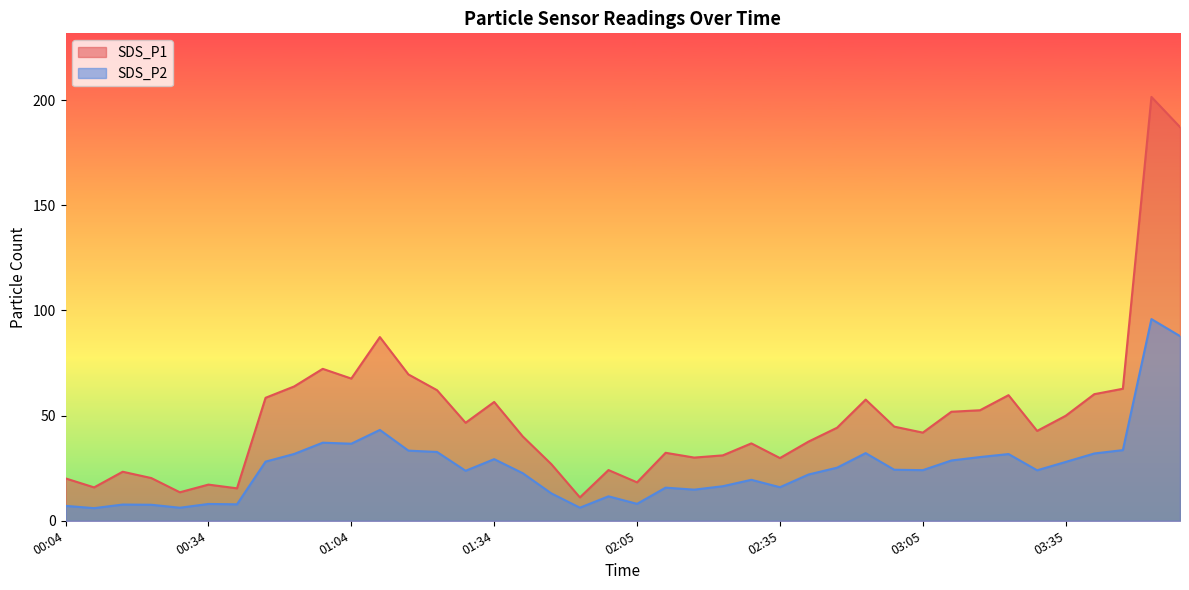

True or false: SDS_P2 has more than 0 points higher than both neighbors.

True